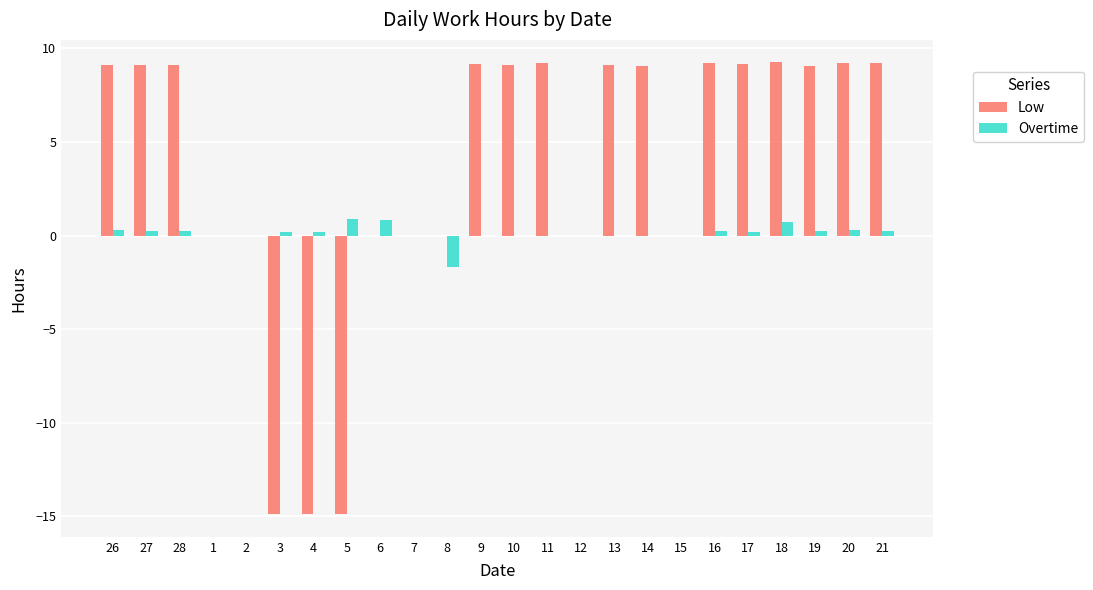

How many series are shown in this chart?

2